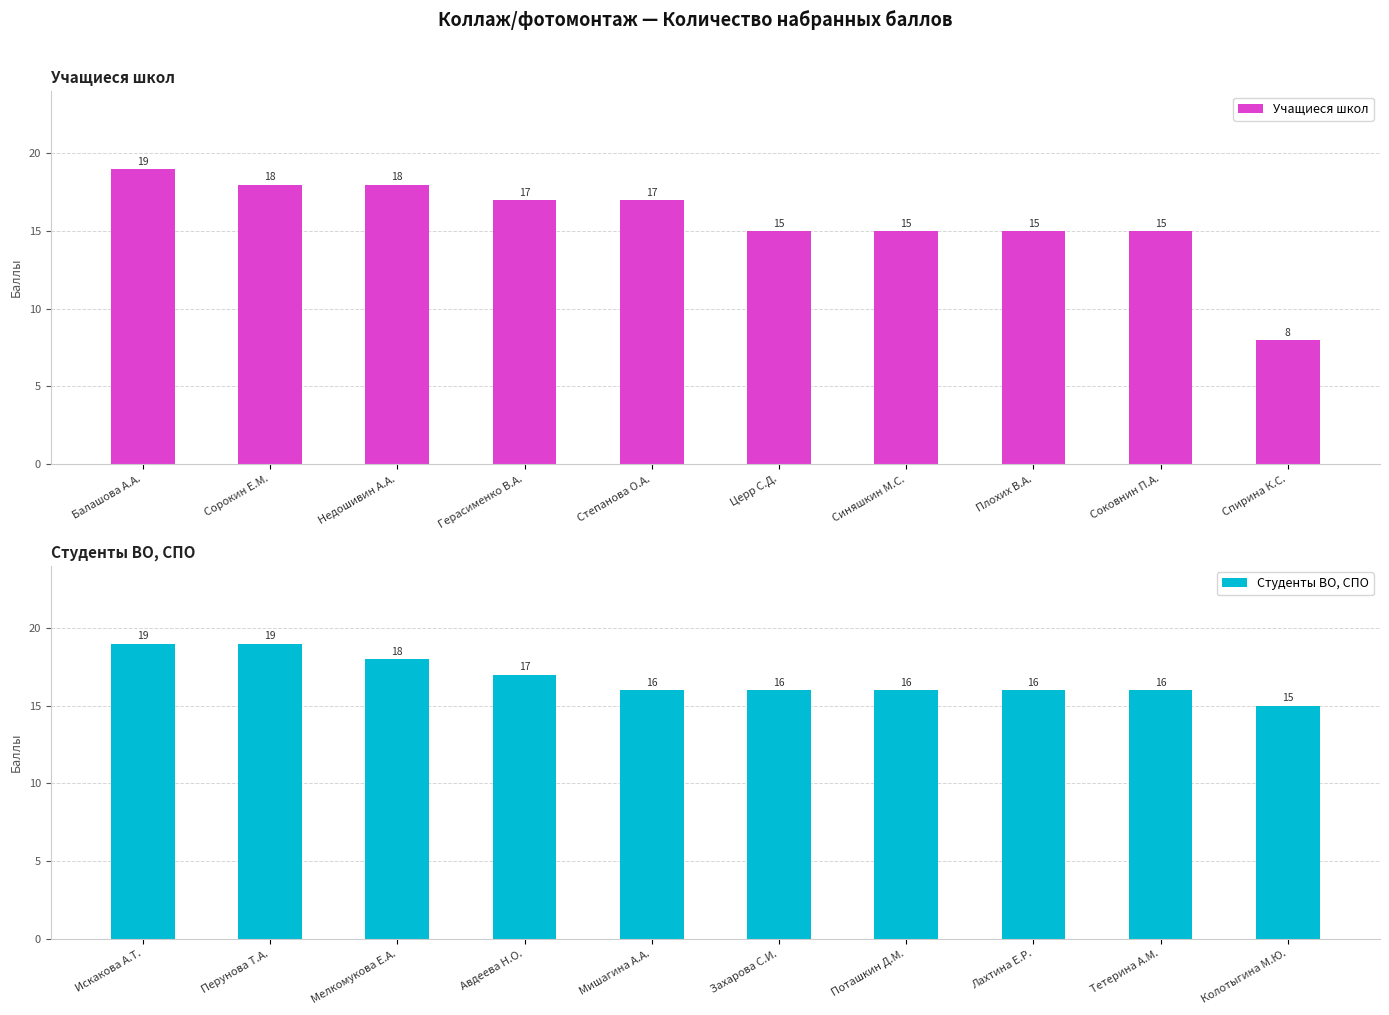

How many data points in Учащиеся школ are above 17?

3